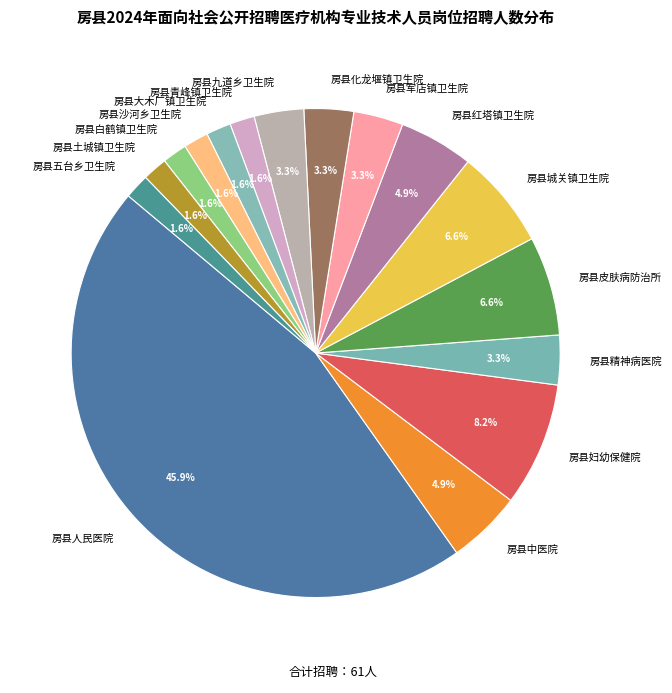

To the nearest percent, what is the average slice percentage?

6%